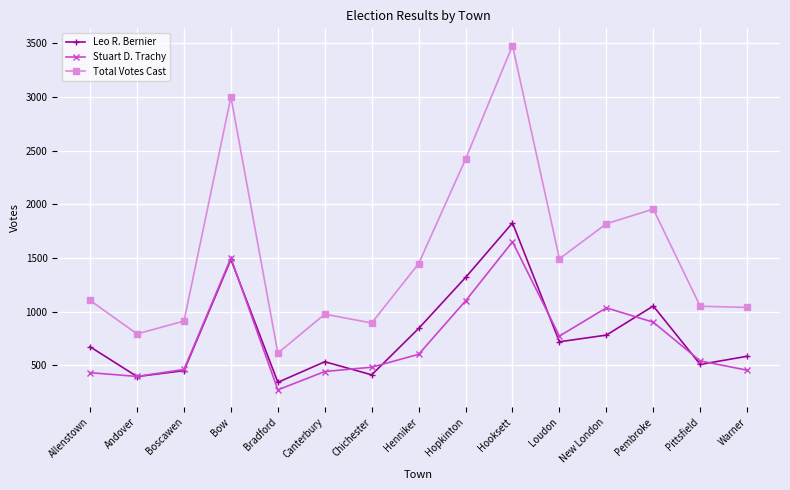

At which label is Total Votes Cast closest to 2046?

Pembroke